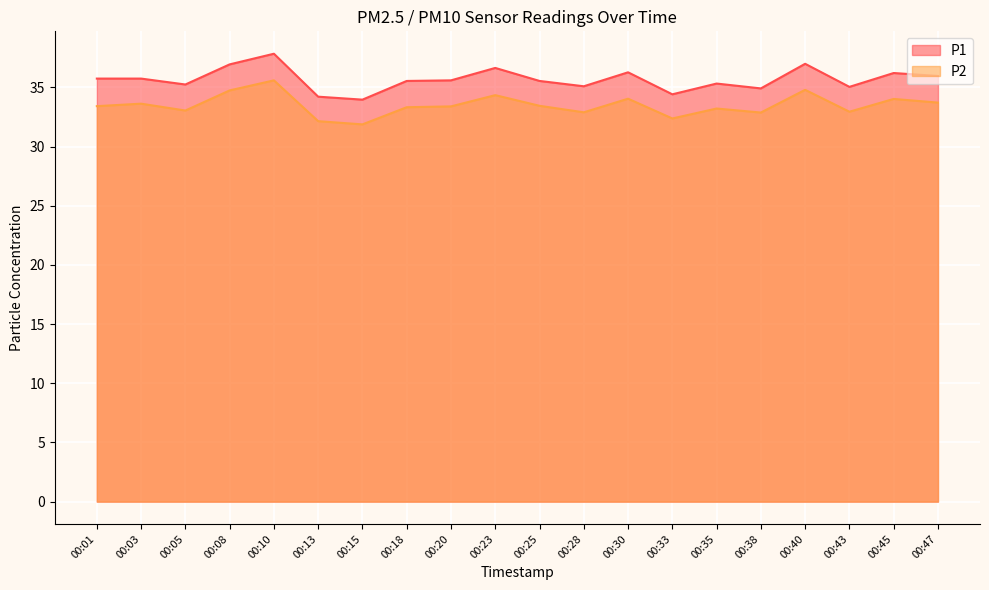

How many lines are shown in the chart?

2